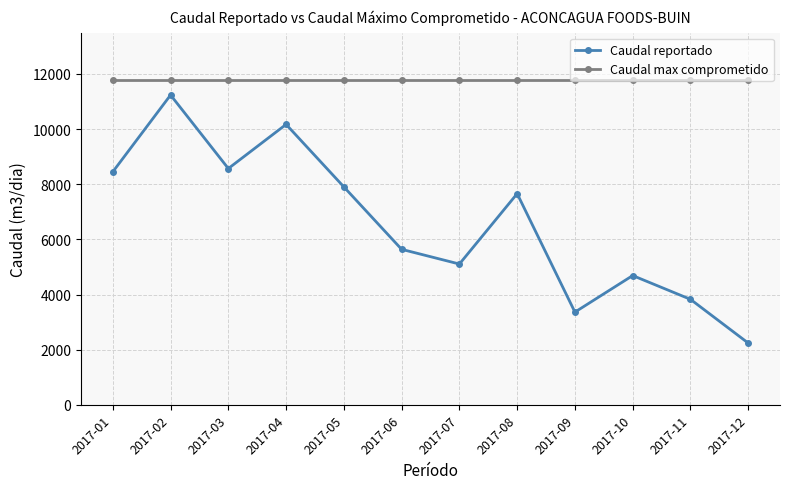

Reading left to right, transcribe all the data shown in this chart.

Caudal reportado: 8451.5	11237.0	8571.0	10172.0	7905.0	5640.0	5107.0	7660.0	3363.0	4689.0	3827.0	2240.0
Caudal max comprometido: 11800.0	11800.0	11800.0	11800.0	11800.0	11800.0	11800.0	11800.0	11800.0	11800.0	11800.0	11800.0